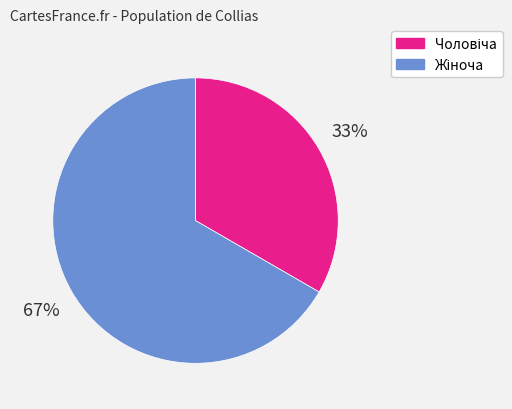

Does any single category account for the majority?

Yes